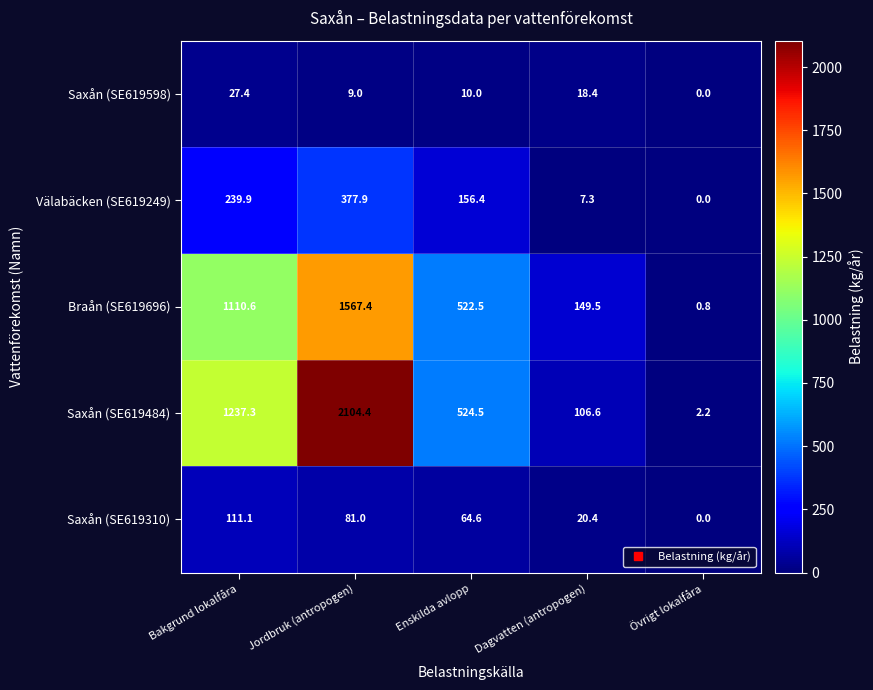

Count the number of data series in this chart.

5